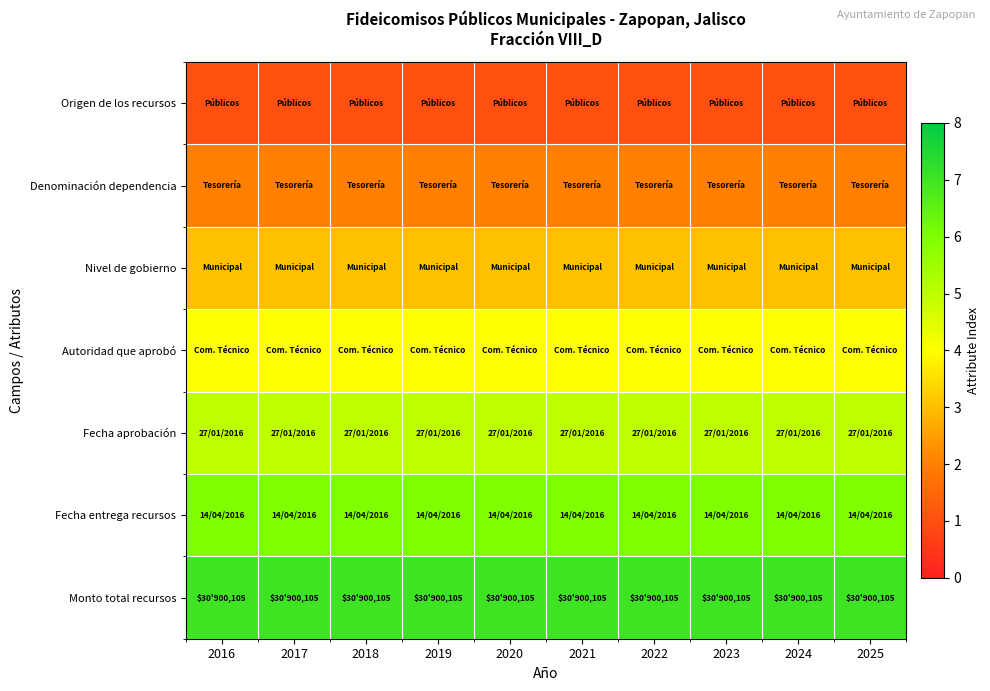

How many distinct data groups are displayed?

7